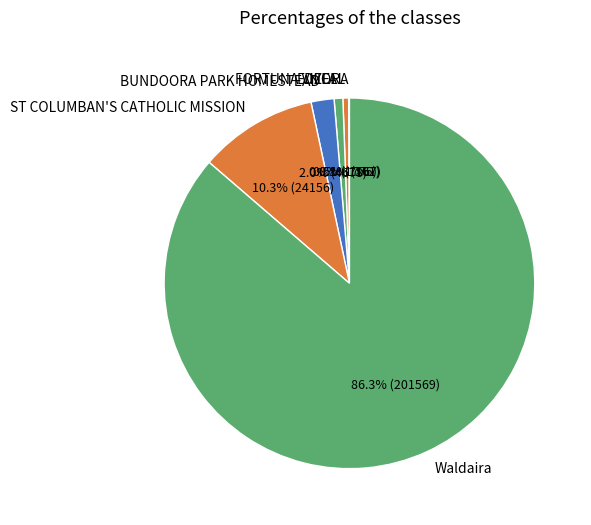

Which category has the biggest portion of the pie?

Waldaira